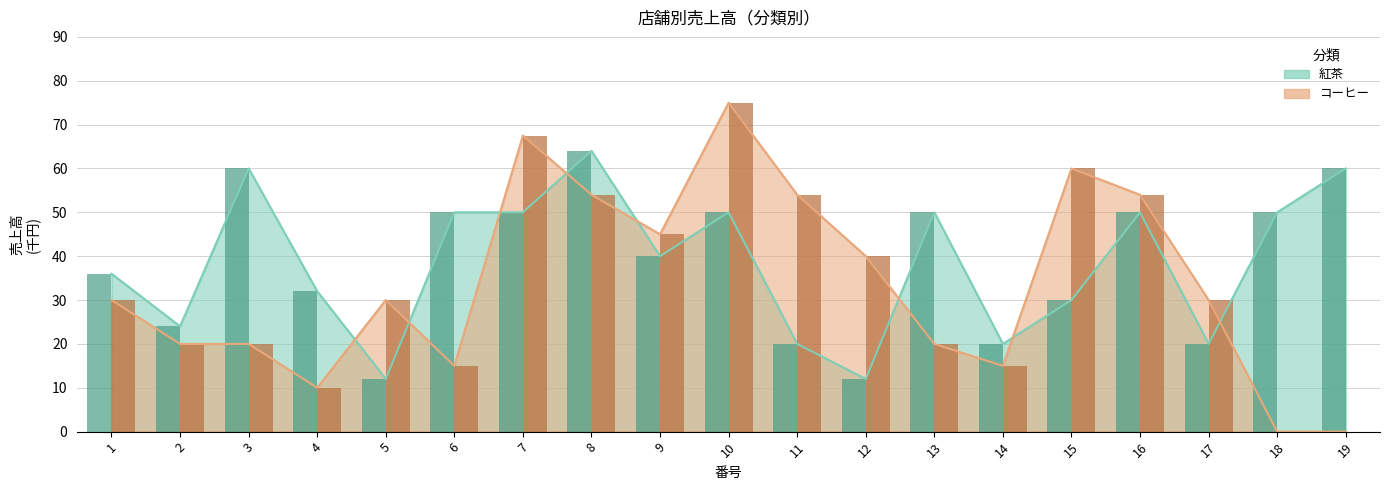

What is the value of the 紅茶 bar at the 5th from the left?

12.0